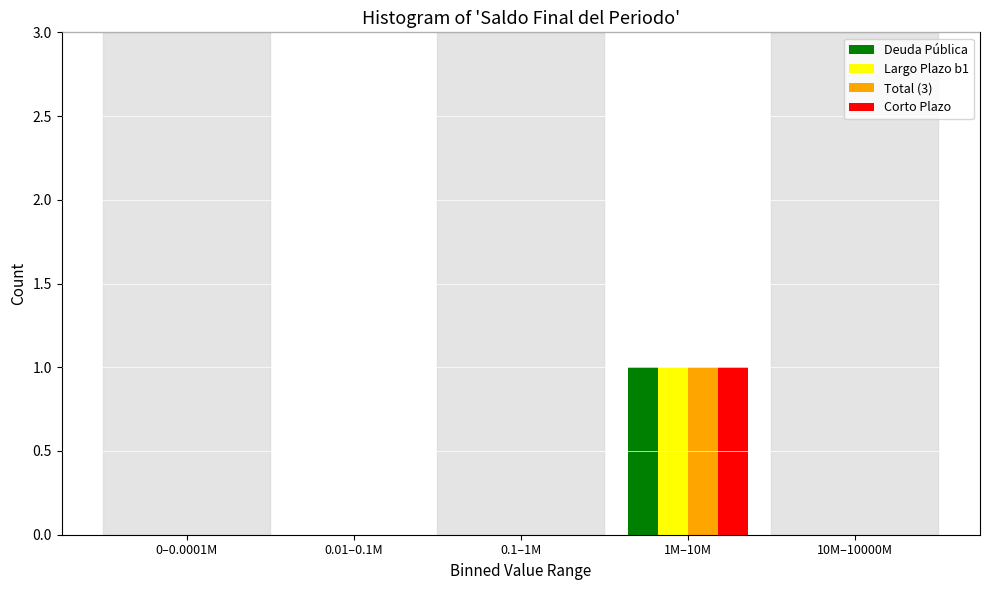

Reading left to right, what are all the values shown in this chart?

Deuda Pública: 0–0.0001M=0	0.01–0.1M=0	0.1–1M=0	1M–10M=1	10M–10000M=0
Largo Plazo b1: 0–0.0001M=0	0.01–0.1M=0	0.1–1M=0	1M–10M=1	10M–10000M=0
Total (3): 0–0.0001M=0	0.01–0.1M=0	0.1–1M=0	1M–10M=1	10M–10000M=0
Corto Plazo: 0–0.0001M=0	0.01–0.1M=0	0.1–1M=0	1M–10M=1	10M–10000M=0